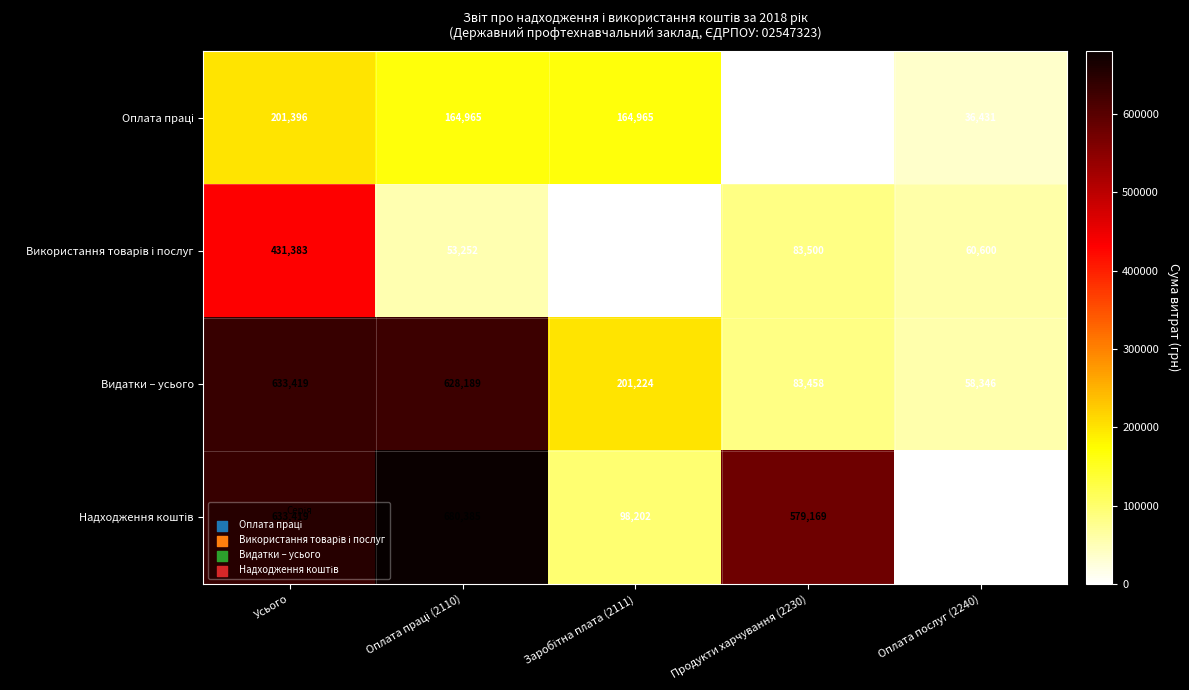

Read the Видатки – усього value at Усього, to the nearest 100.

633400